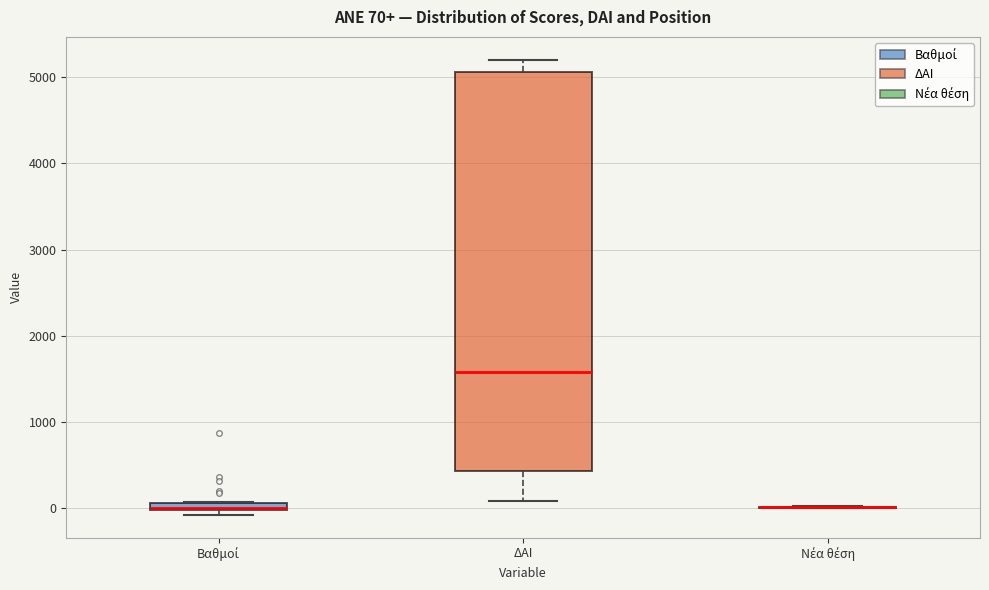

Which box is the tallest, from its lower edge to its upper edge?

ΔΑΙ